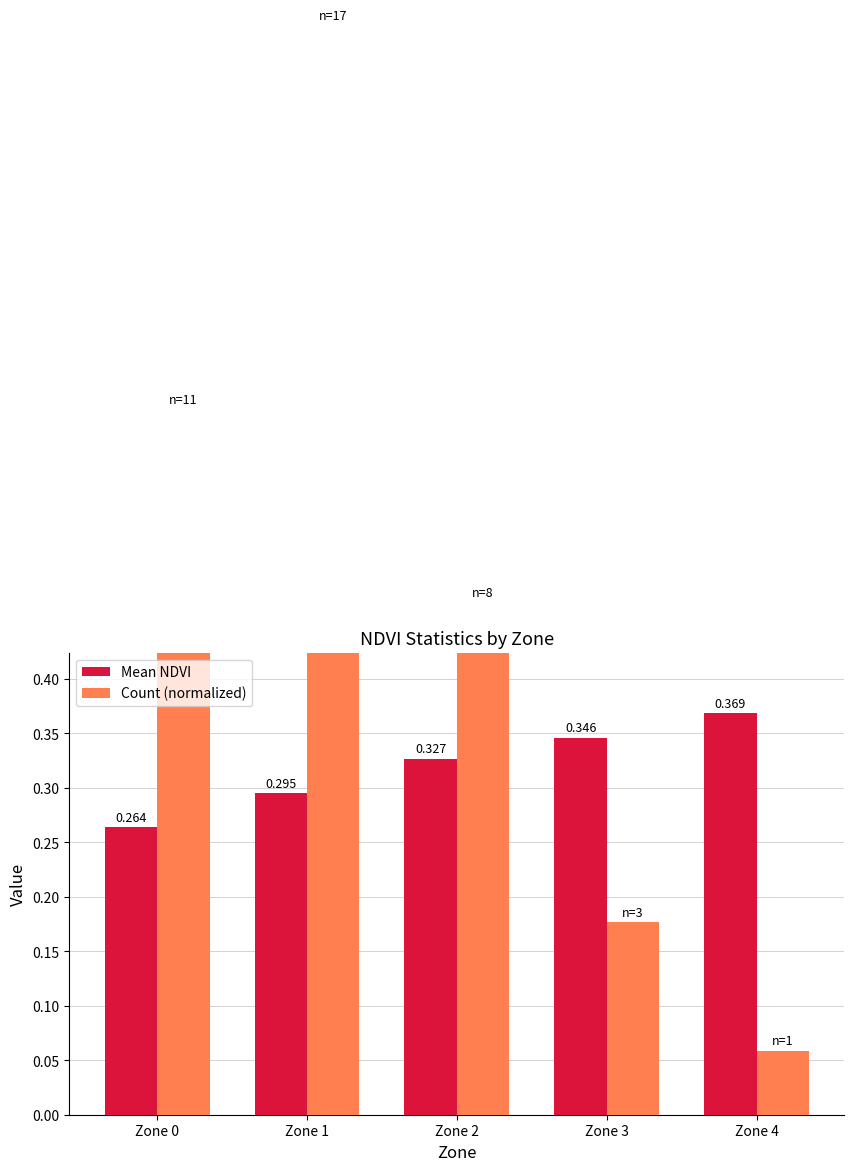

What are all the series names shown in the legend?

Mean NDVI, Count (normalized)